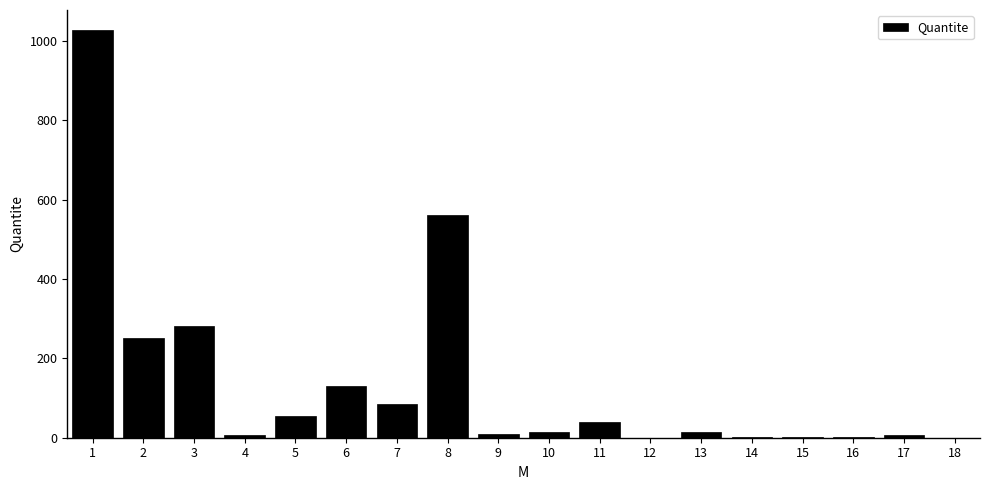

How many series are shown in this chart?

1